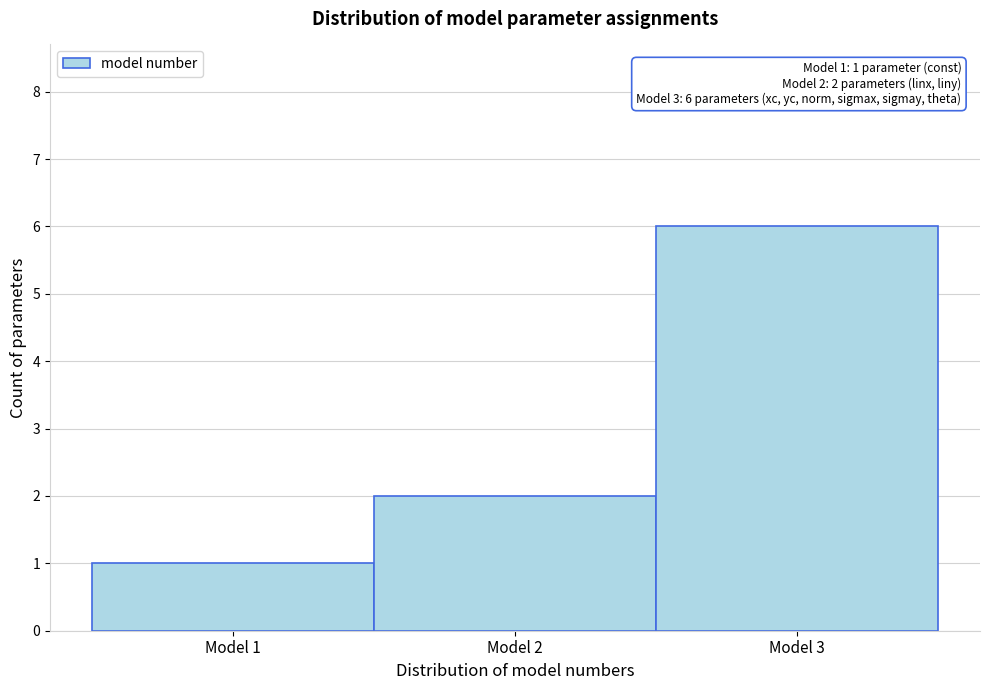

Which range on the x-axis has the tallest bar?

2.5 to 3.5